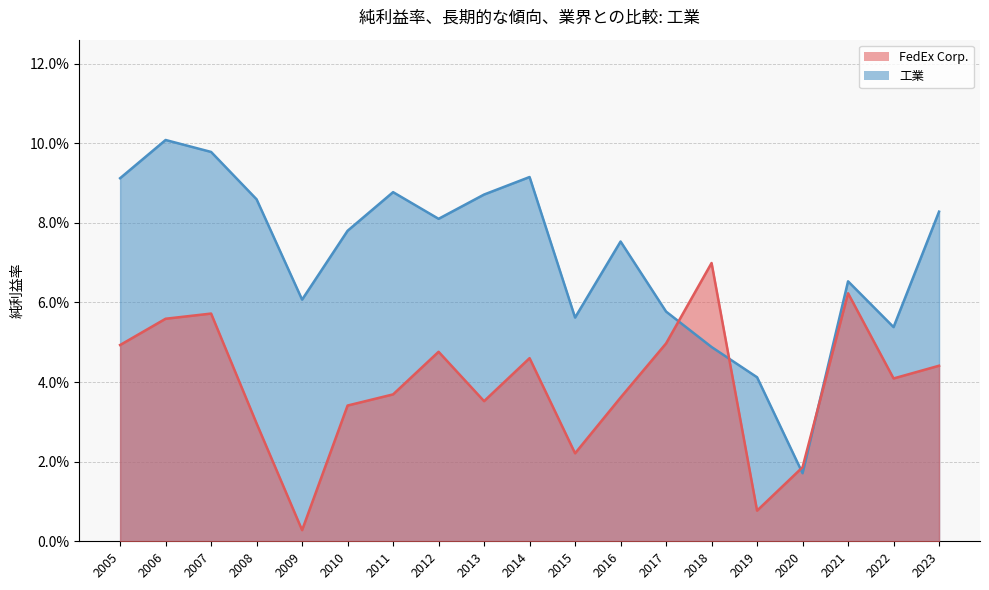

Is the value of FedEx Corp. line at 2011 greater than the value of 工業 line at 2017?

No